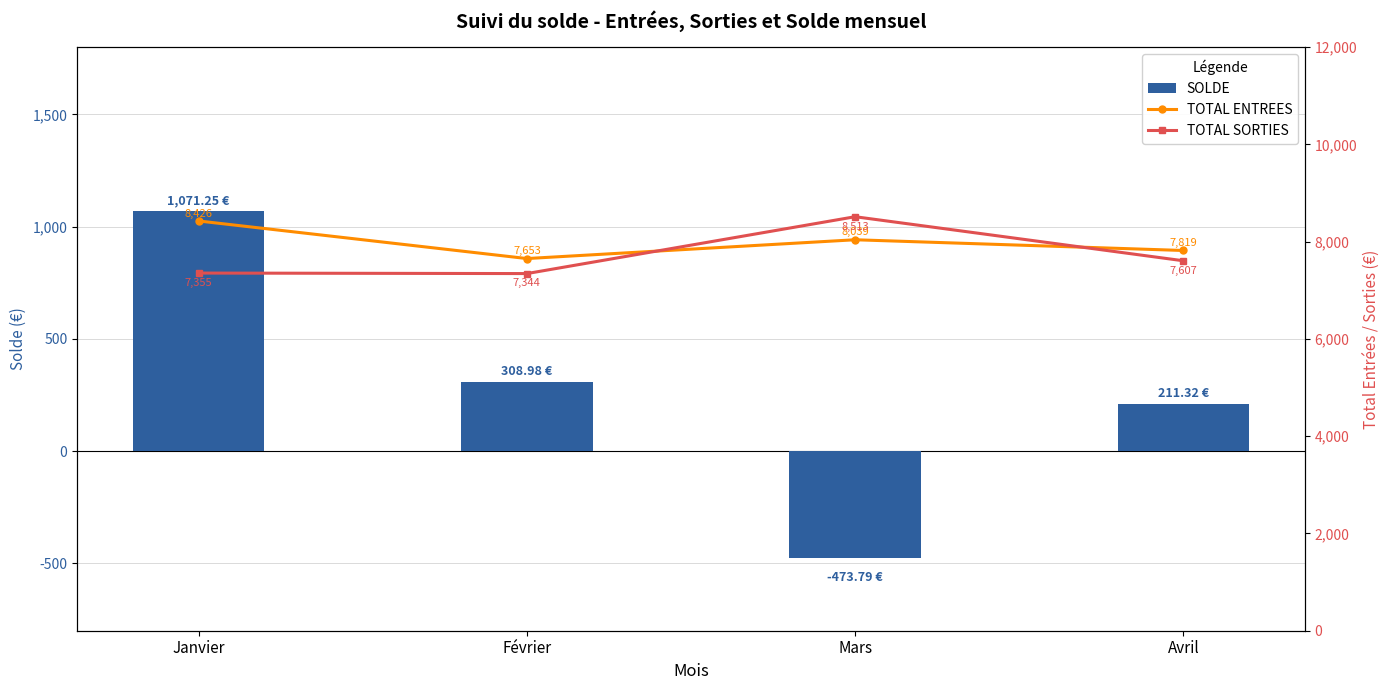

The value of TOTAL ENTREES at Mars is 8039.4. True or false?

True